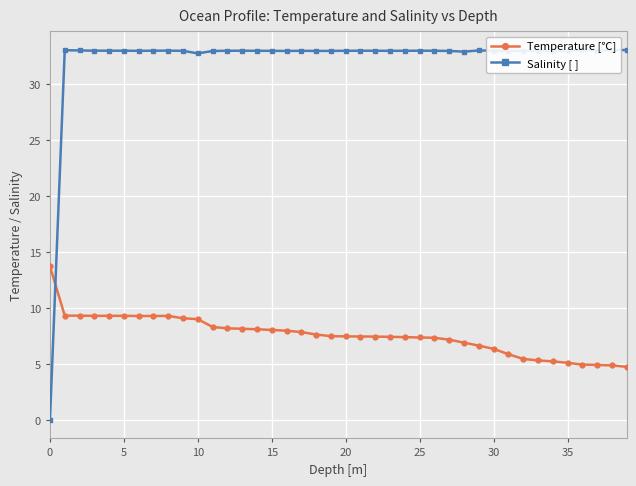

Which series ends up on top after the final intersection of Temperature [℃] and Salinity [ ]?

Salinity [ ]